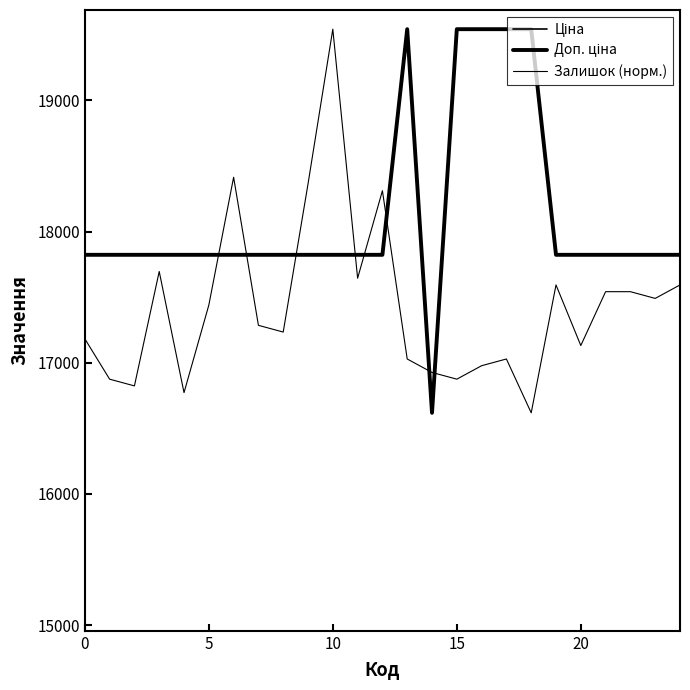

In Доп. ціна, how many points are higher than both neighbors (excluding endpoints)?

1